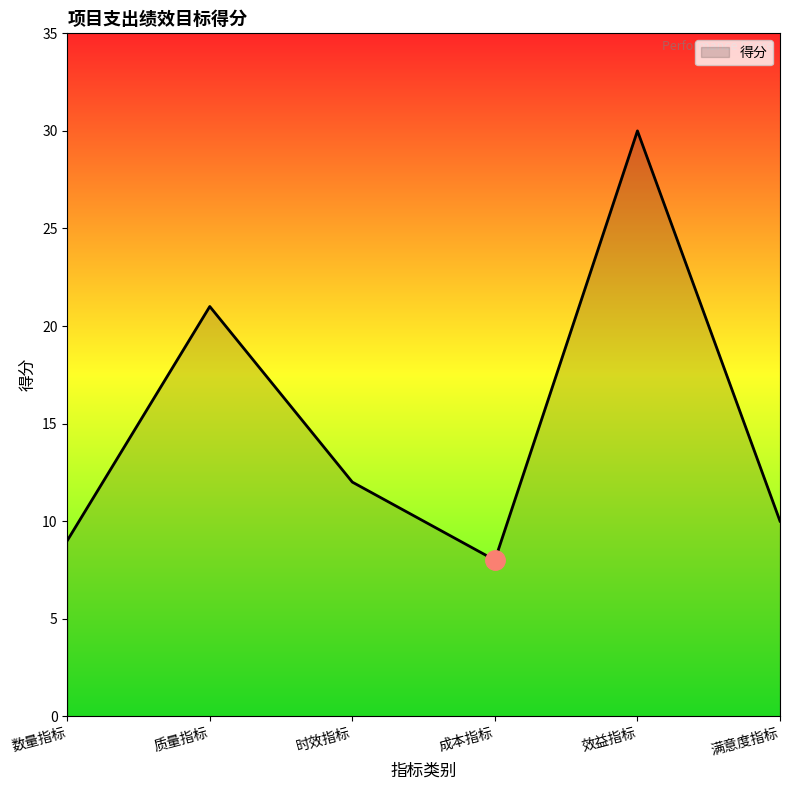

What is the maximum value shown in the chart?

30